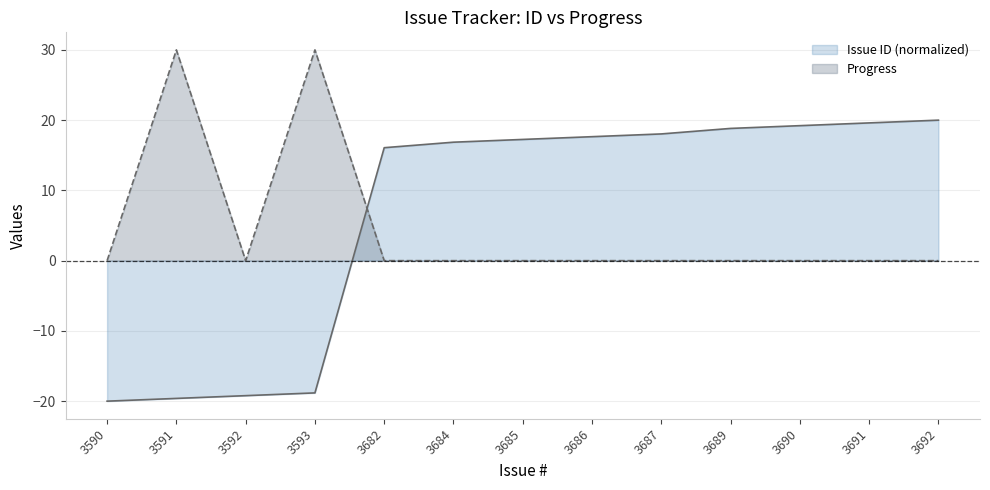

What is the highest value of the Issue ID series?

20.0